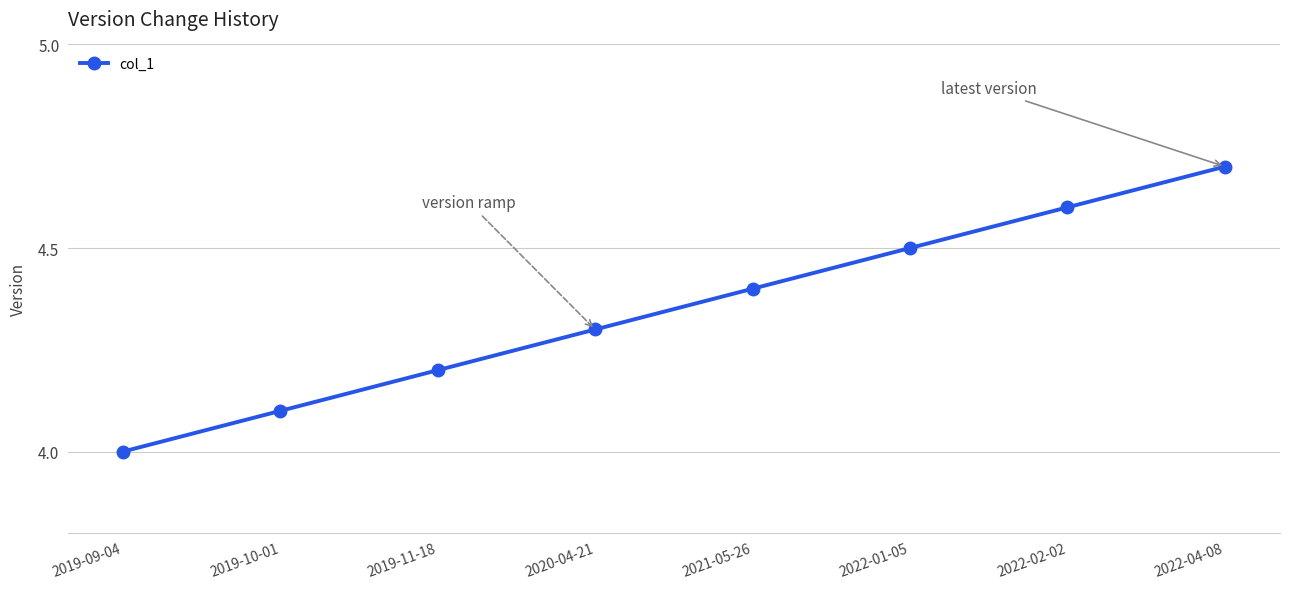

Reading left to right, transcribe all the data shown in this chart.

4.0	4.1	4.2	4.3	4.4	4.5	4.6	4.7